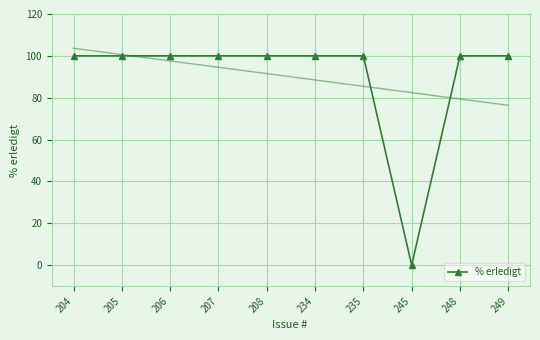

At which label is the value closest to 50?

204